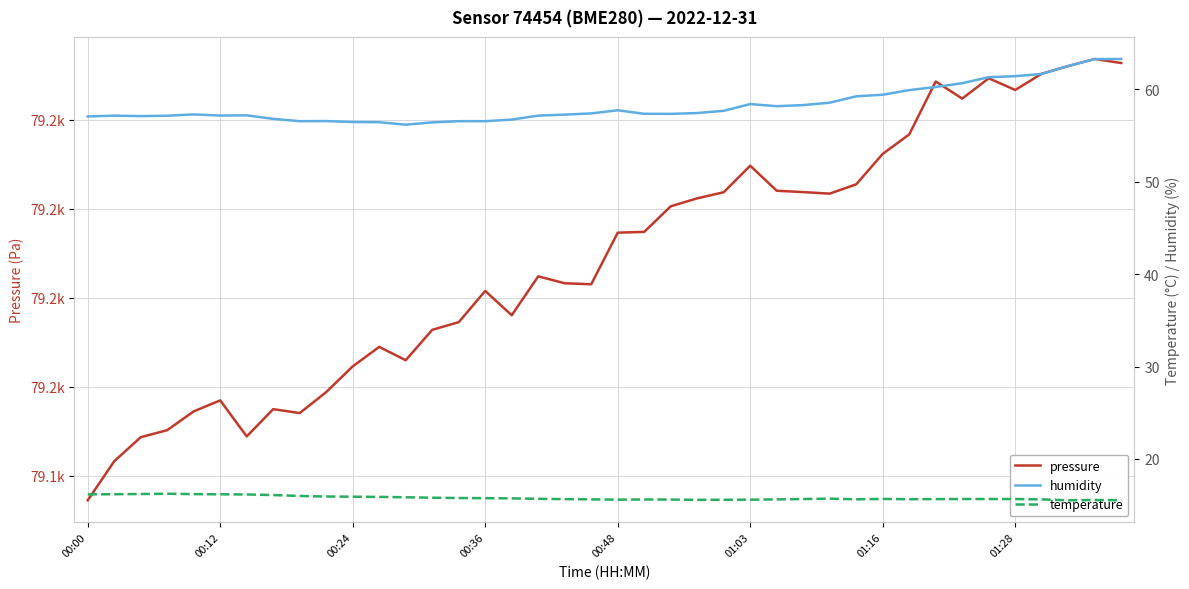

True or false: humidity and pressure cross at least once.

False